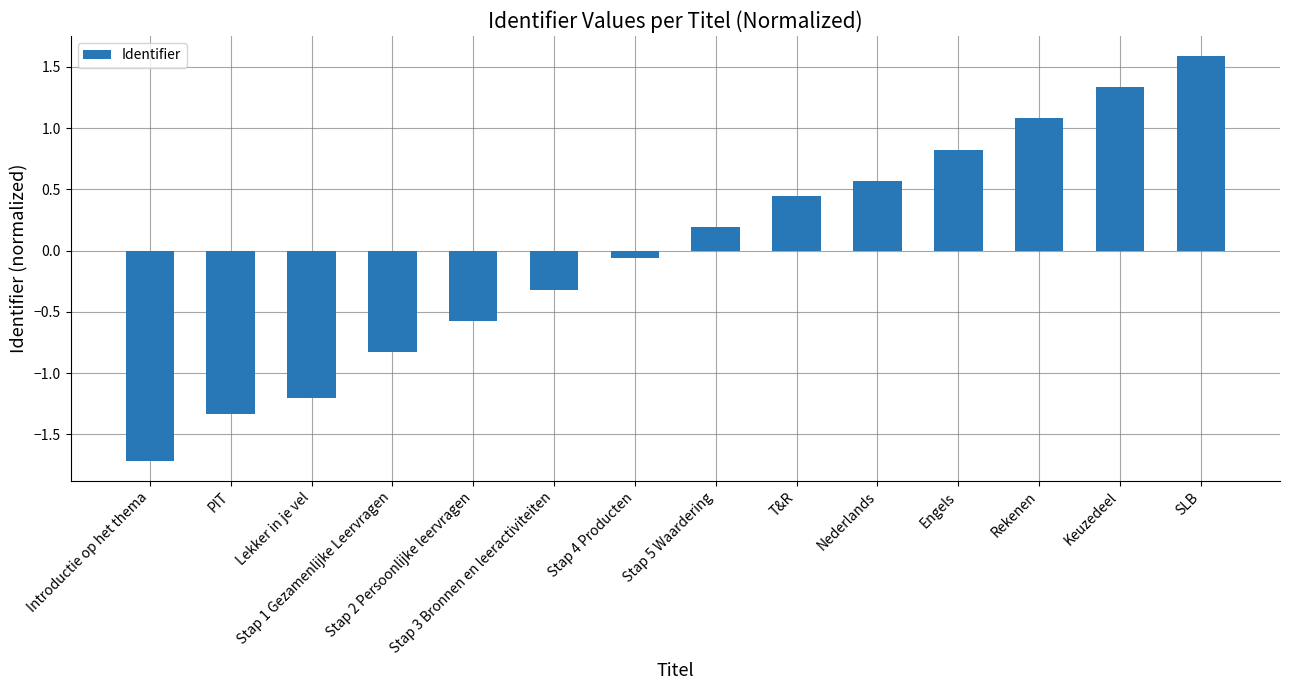

What is the difference between the second highest and minimum values?

3.0